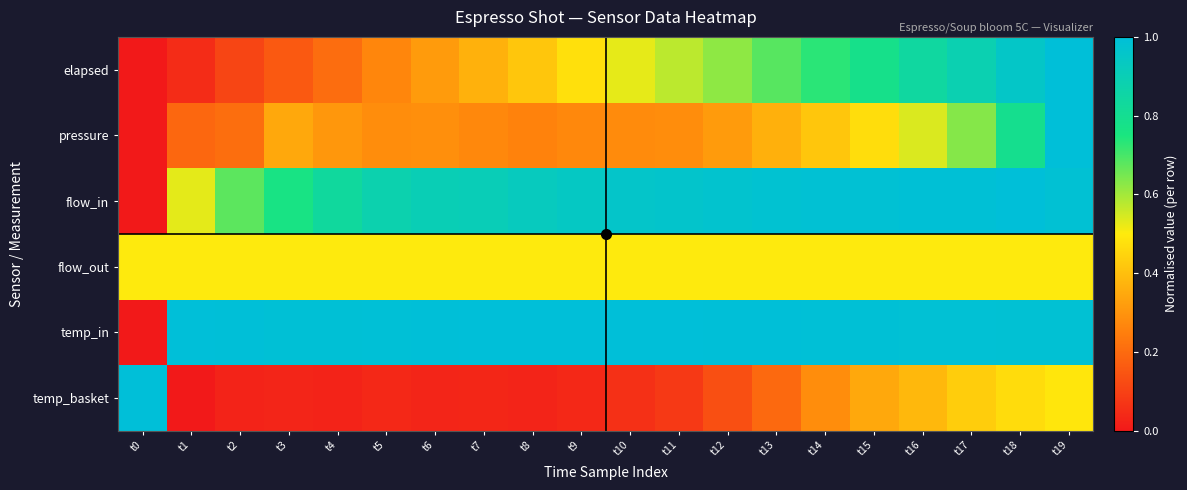

Which has a higher value, t1 or t6?

t6